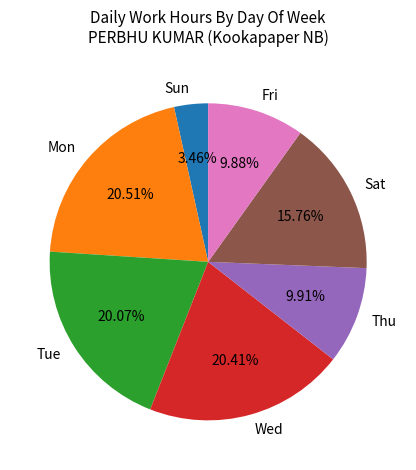

Do Fri and Thu together represent more than half of the pie?

No